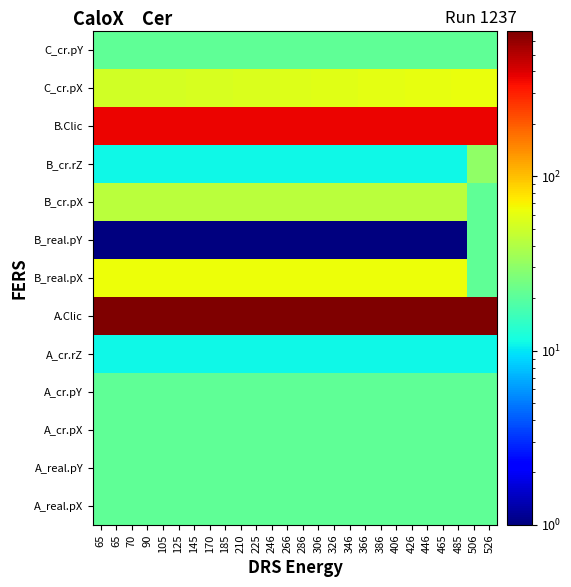

Which has a higher value, 426 or 266?

426